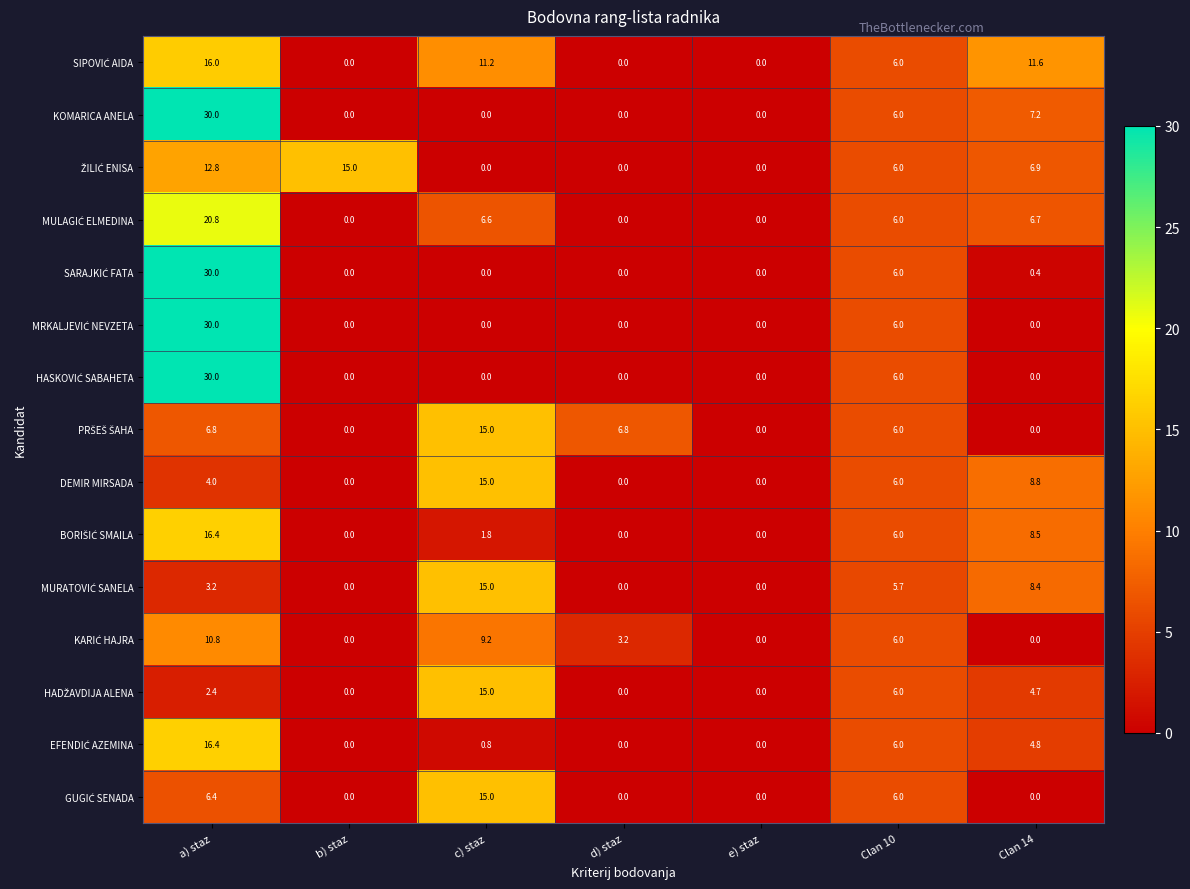

What is the sum of all DEMIR MIRSADA values?

33.8